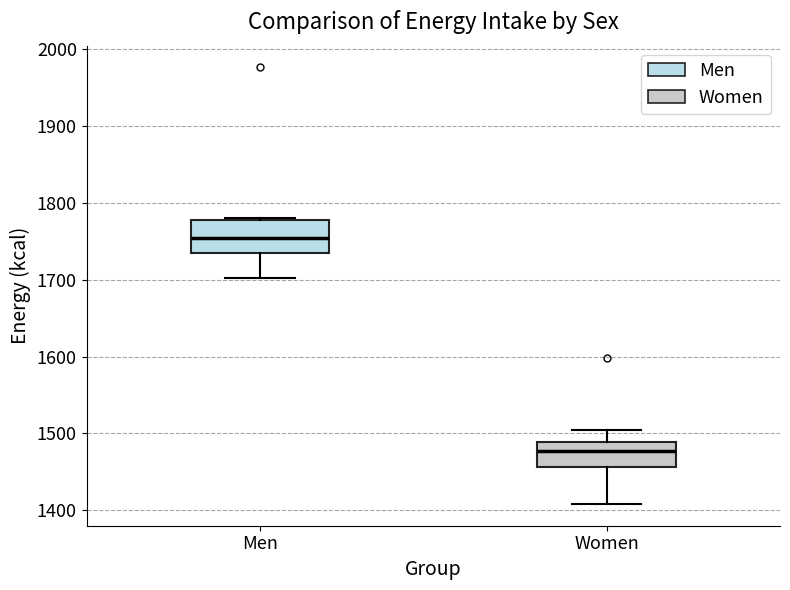

Where does the upper whisker of the box for Women end on the y-axis? The values are not printed on the chart, so give them approximately, as read against the axis.

1500